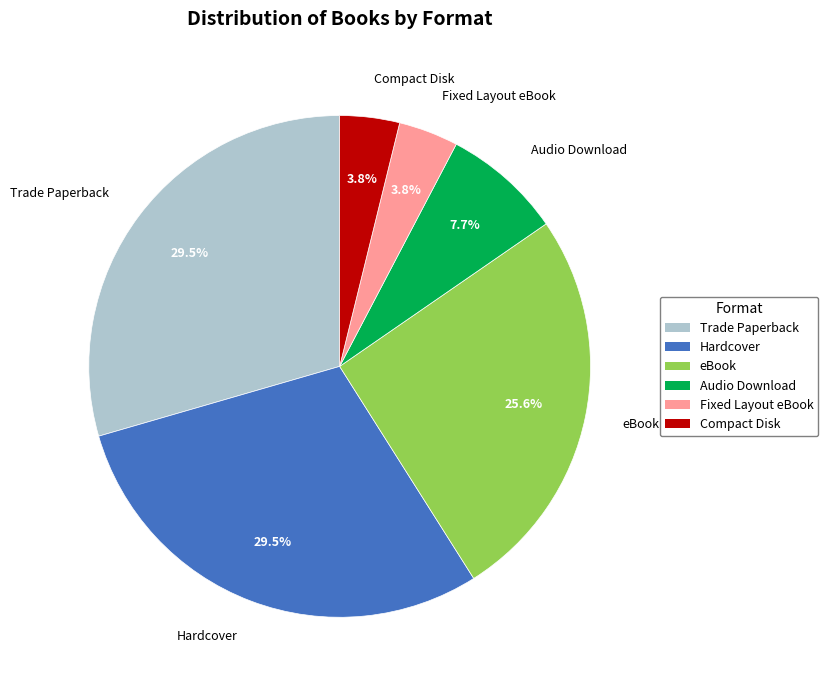

Is there a majority slice in this chart?

No